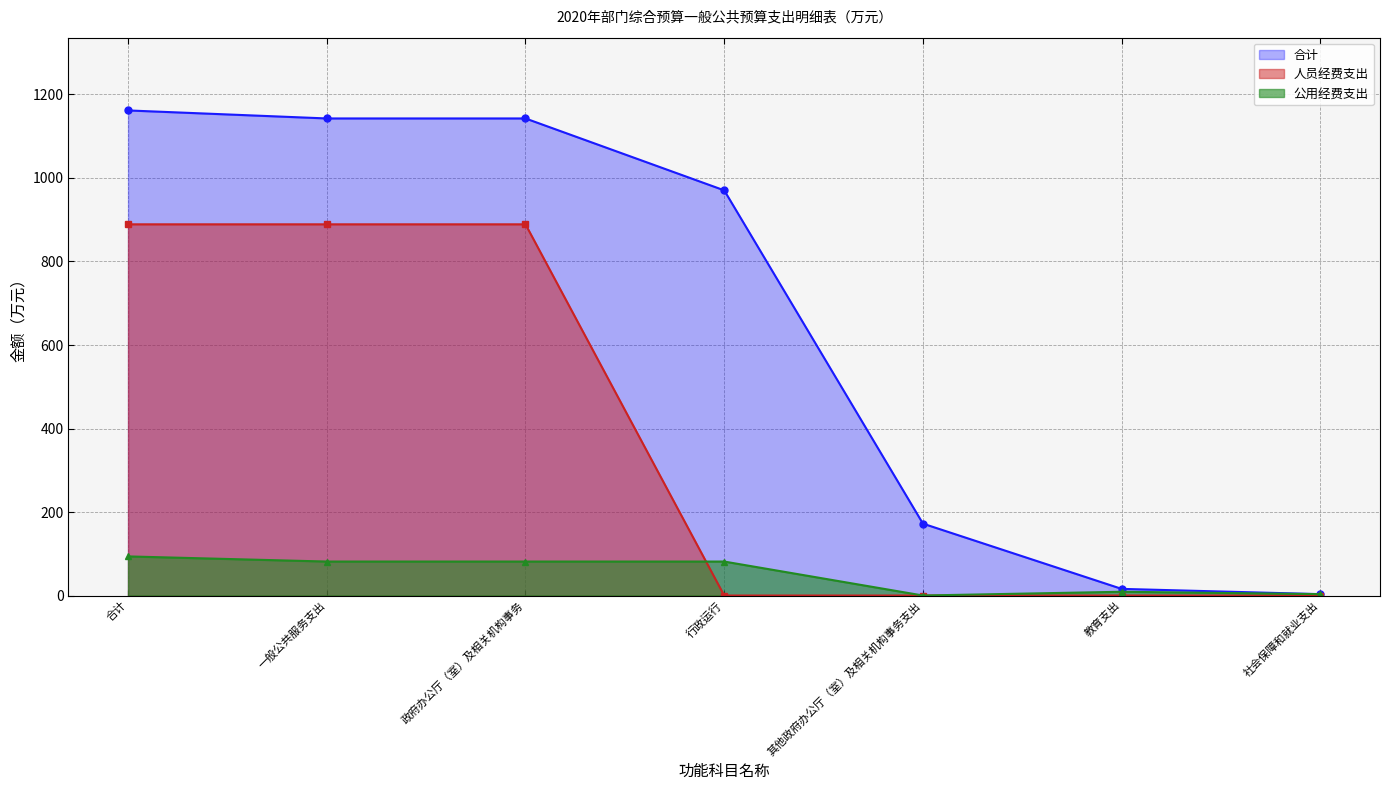

How many data points in 合计 are above 970?

4